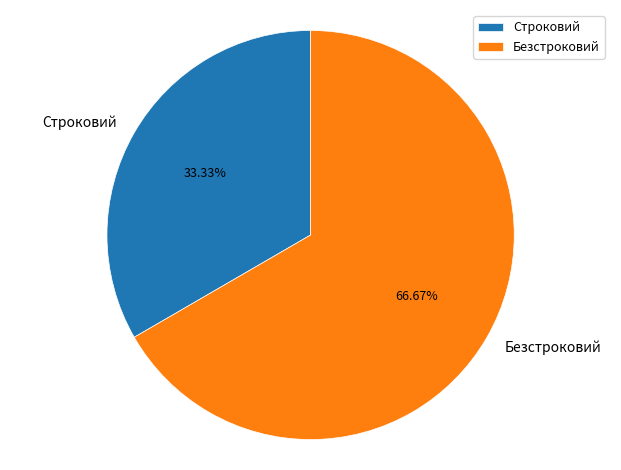

True or false: Безстроковий accounts for 67% of the total.

True